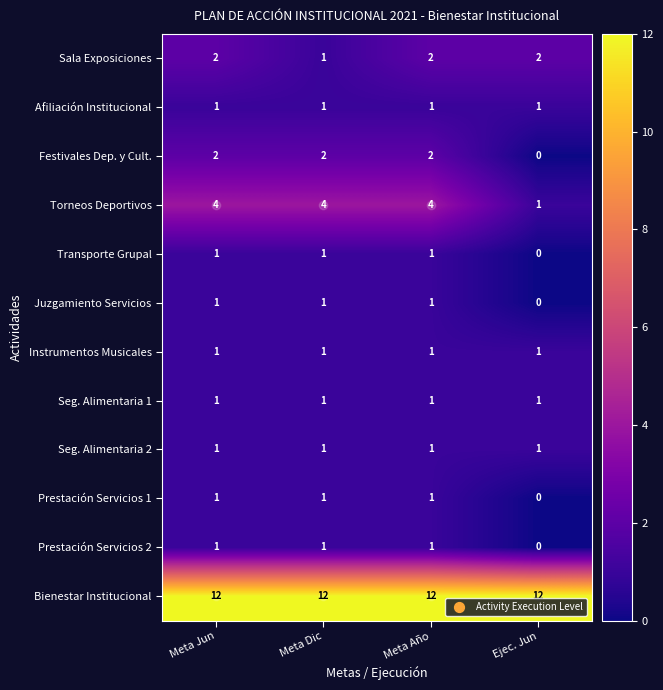

Count the number of data series in this chart.

12